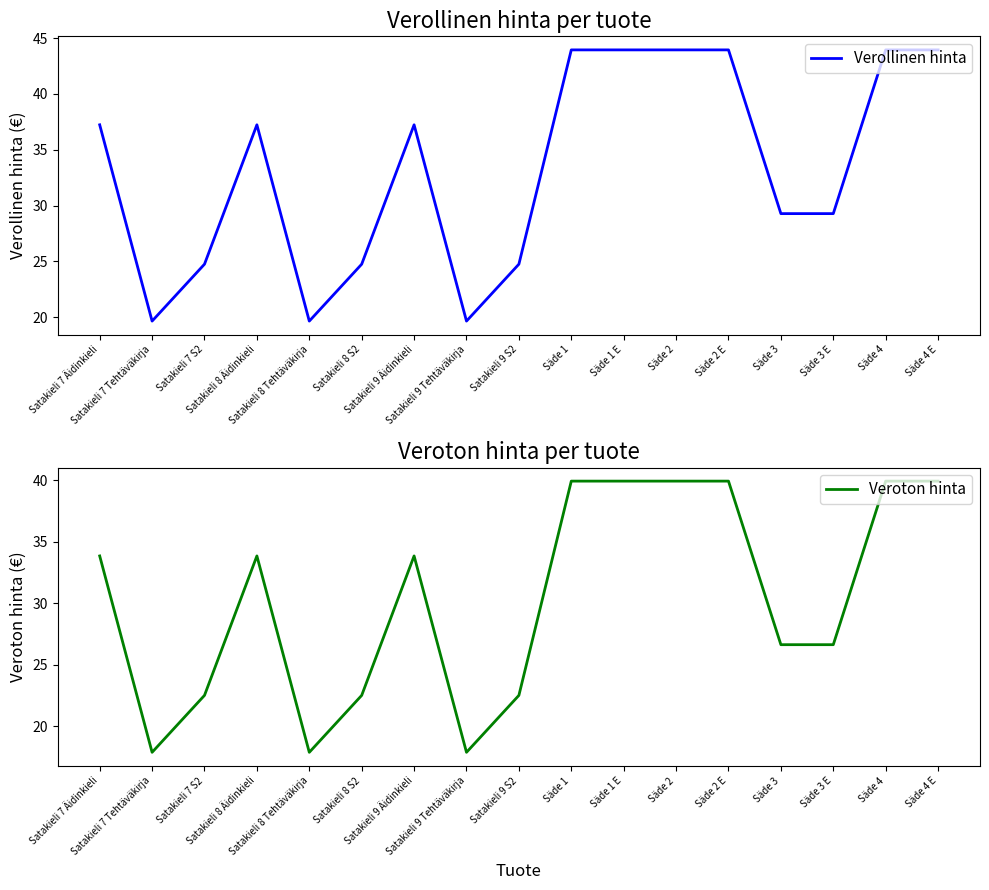

The value of Verollinen hinta at Satakieli 9 Tehtäväkirja is 5.7. True or false?

False